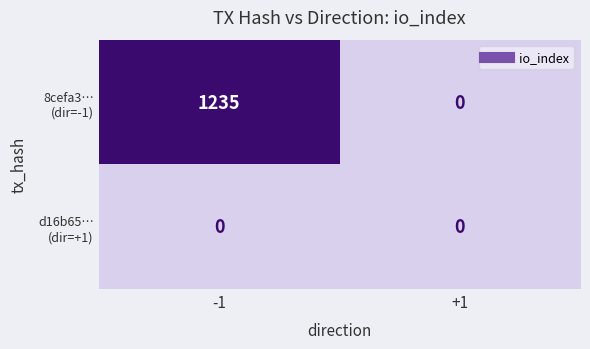

What is the maximum value shown in the chart?

1235